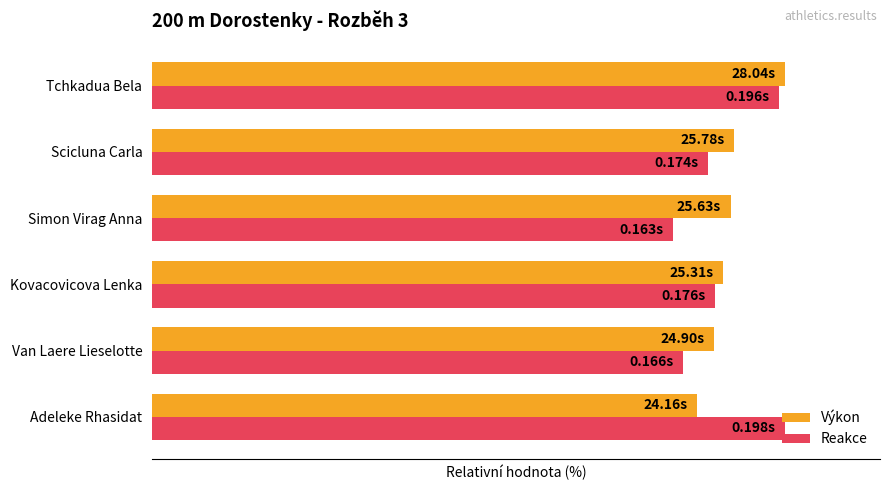

What are all the series names shown in the legend?

Výkon, Reakce